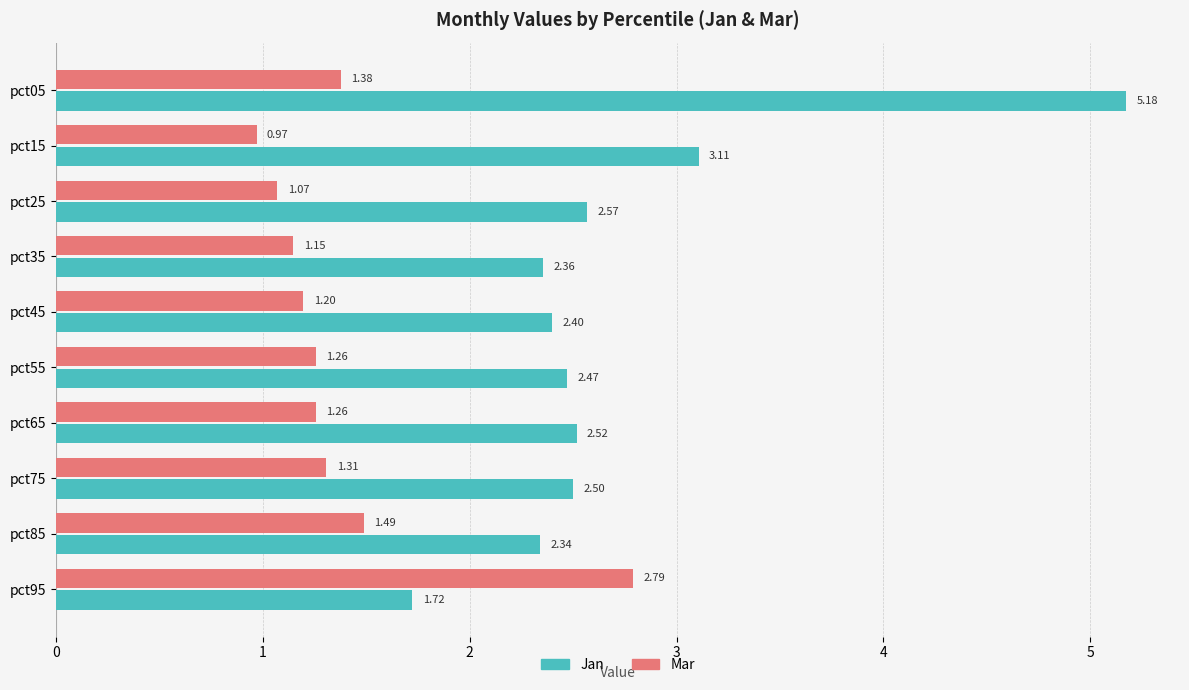

At which label is Jan closest to 3?

pct15